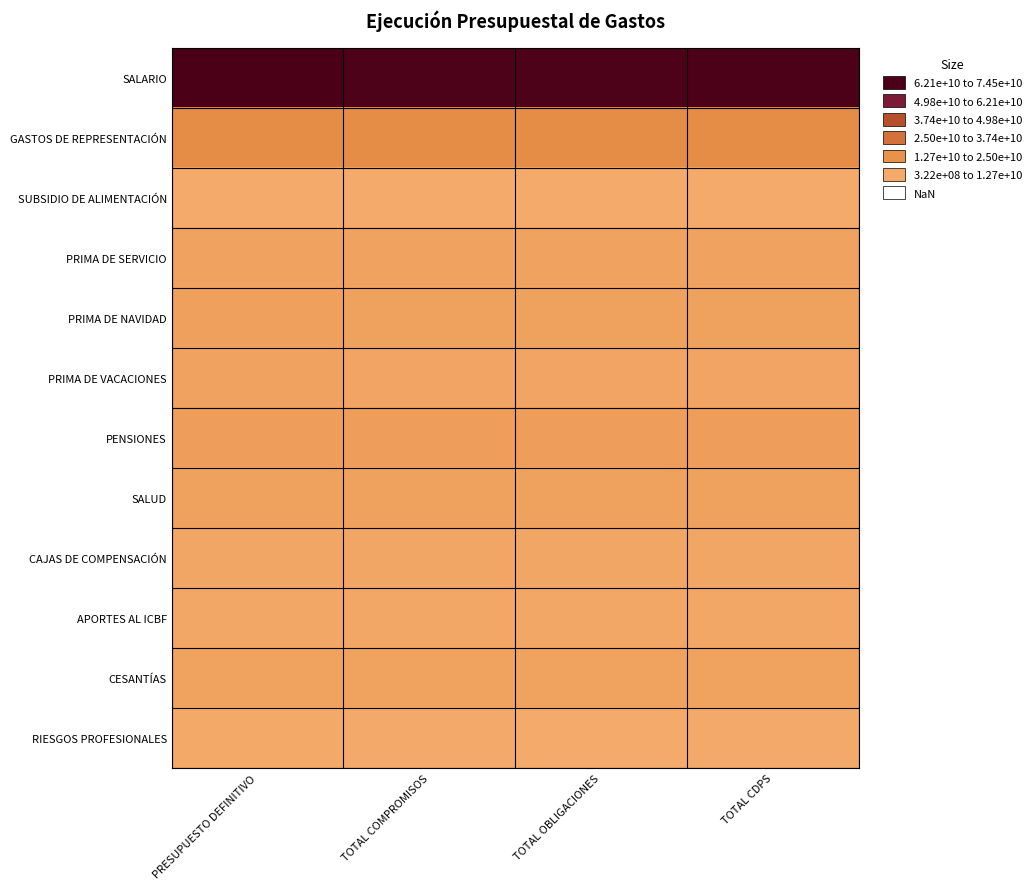

Rank the series by their maximum value, from highest to lowest.

SALARIO, GASTOS DE REPRESENTACIÓN, PENSIONES, PRIMA DE NAVIDAD, SALUD, CESANTÍAS, PRIMA DE SERVICIO, PRIMA DE VACACIONES, CAJAS DE COMPENSACIÓN, APORTES AL ICBF, RIESGOS PROFESIONALES, SUBSIDIO DE ALIMENTACIÓN